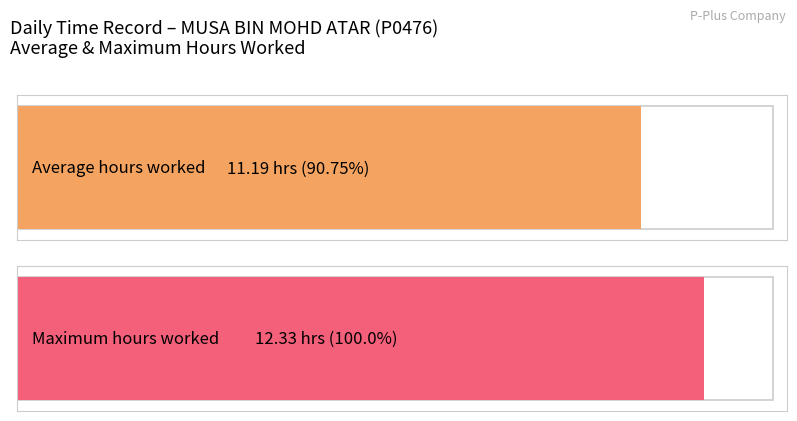

Does the chart contain stacked bars?

No